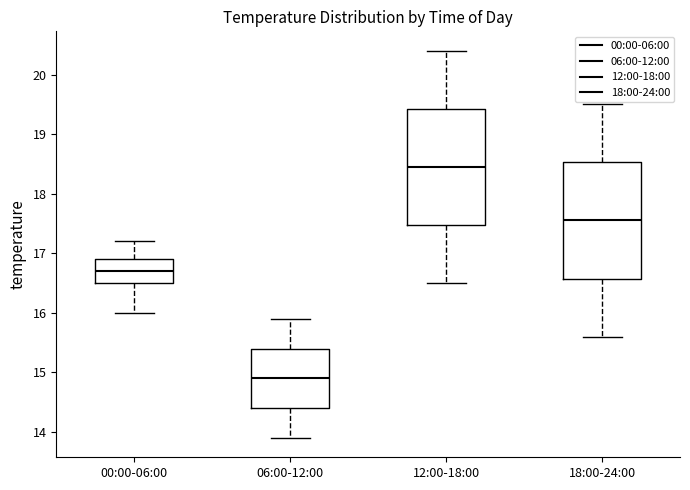

Reading left to right, transcribe this box plot: for each box, give where its median line is, the range the box spans, and where its two whiskers end, as read against the y-axis. The values are not printed on the chart, so give them approximately, as read against the axis.

00:00-06:00: median 16.7, box 16.5 to 16.9, whiskers 16.0 to 17.2
06:00-12:00: median 14.9, box 14.4 to 15.4, whiskers 13.9 to 15.9
12:00-18:00: median 18.5, box 17.5 to 19.4, whiskers 16.5 to 20.4
18:00-24:00: median 17.6, box 16.6 to 18.5, whiskers 15.6 to 19.5